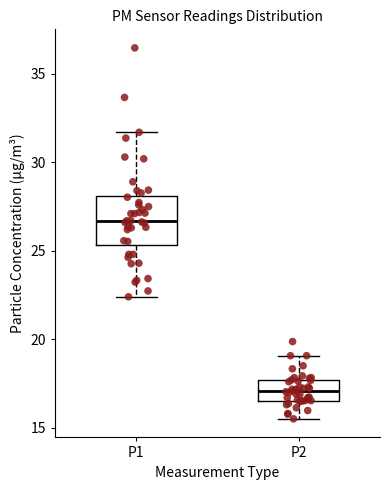

Which box has the highest median line?

P1